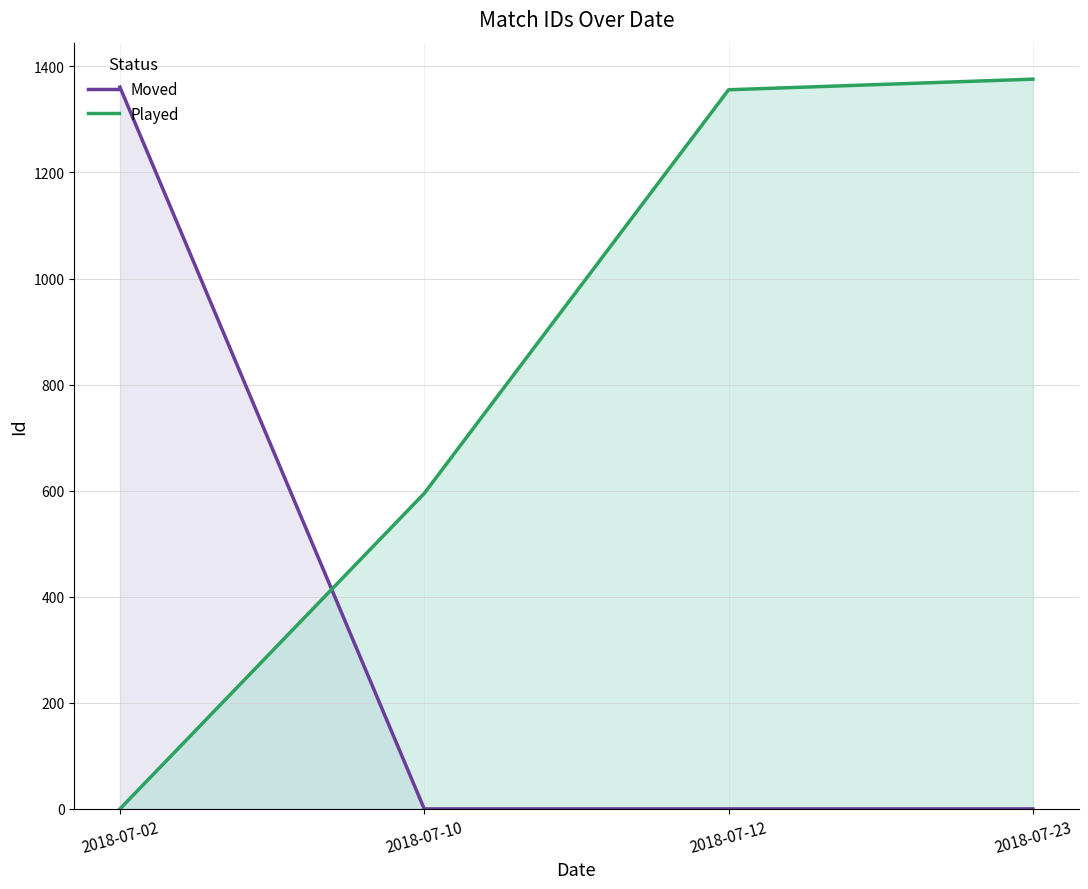

The value of Played at 2018-07-02 is 0. True or false?

True